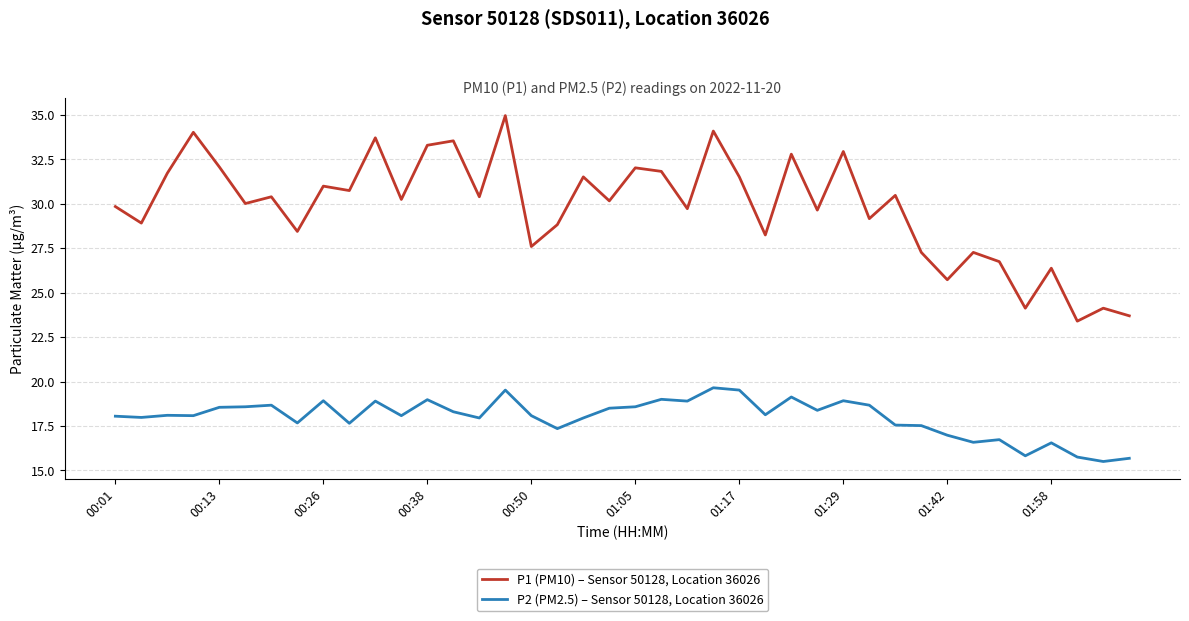

At how many categories does at least one series exceed 18?

40